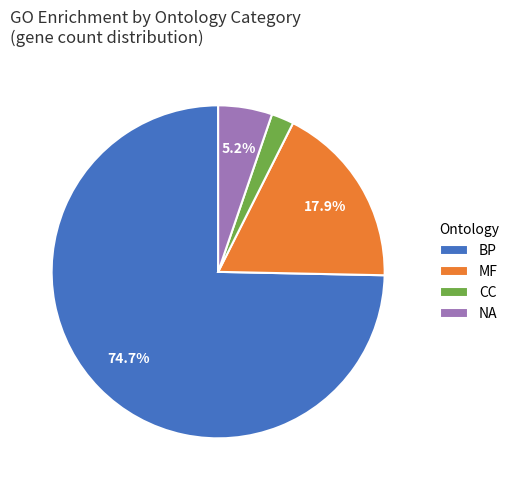

Does any single category account for the majority?

Yes